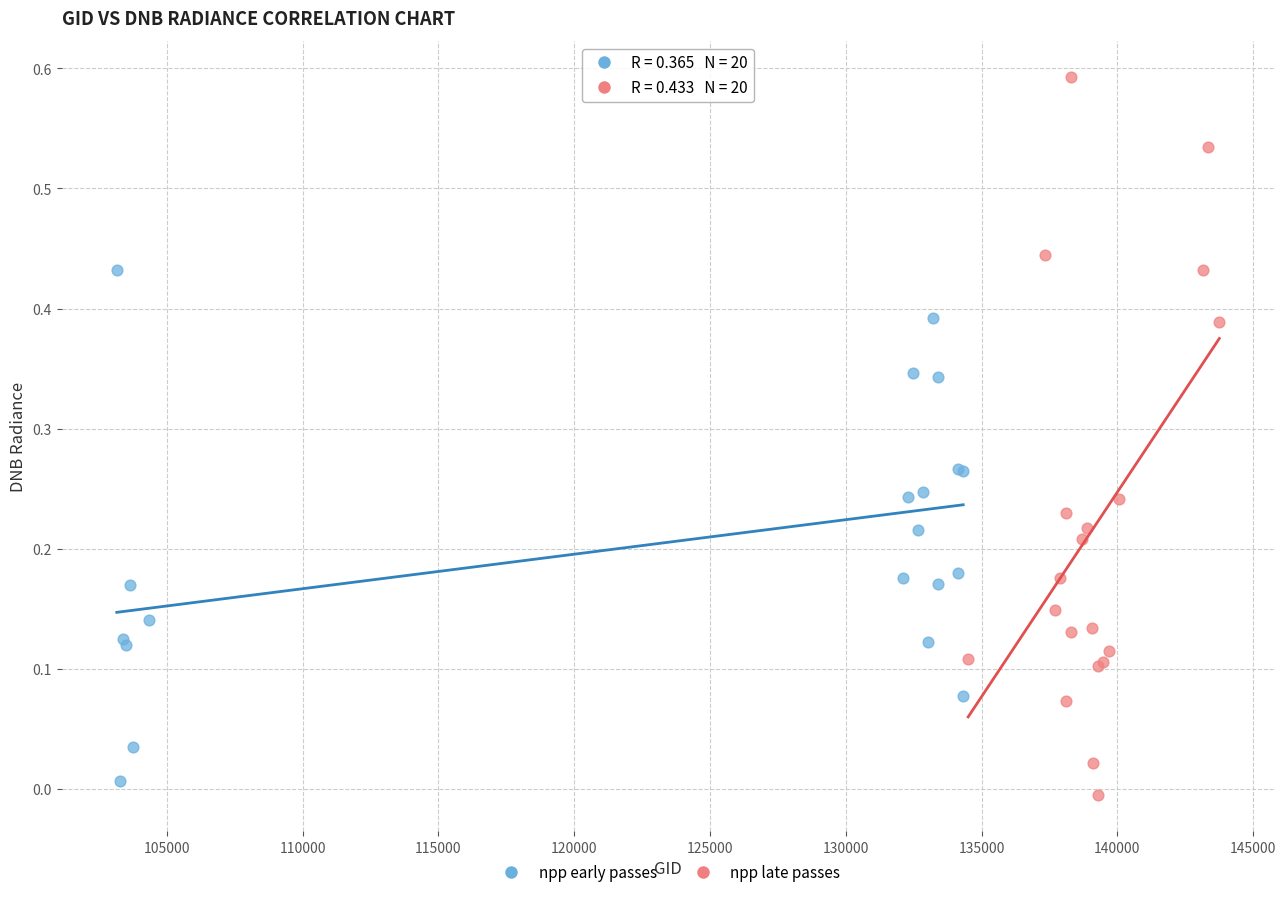

Which series has the largest Y range (max minus min)?

npp late passes